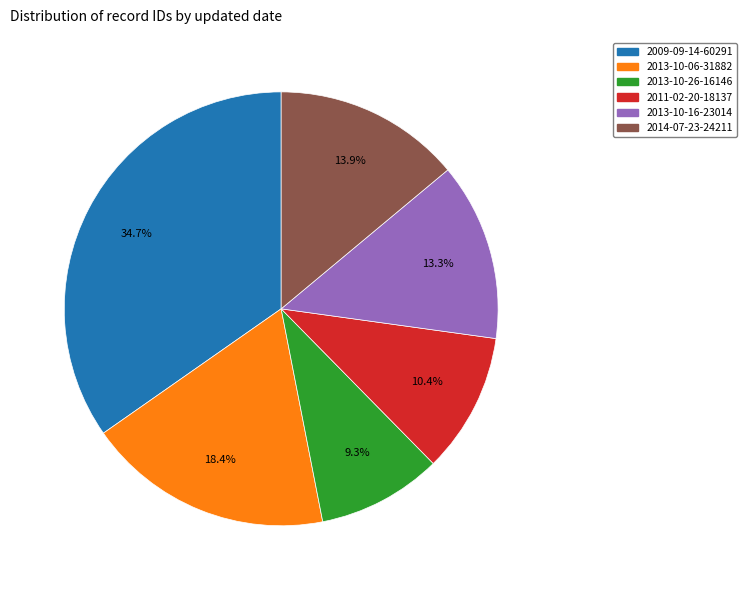

What percentage is NOT represented by 2013-10-26-16146?

90.7%